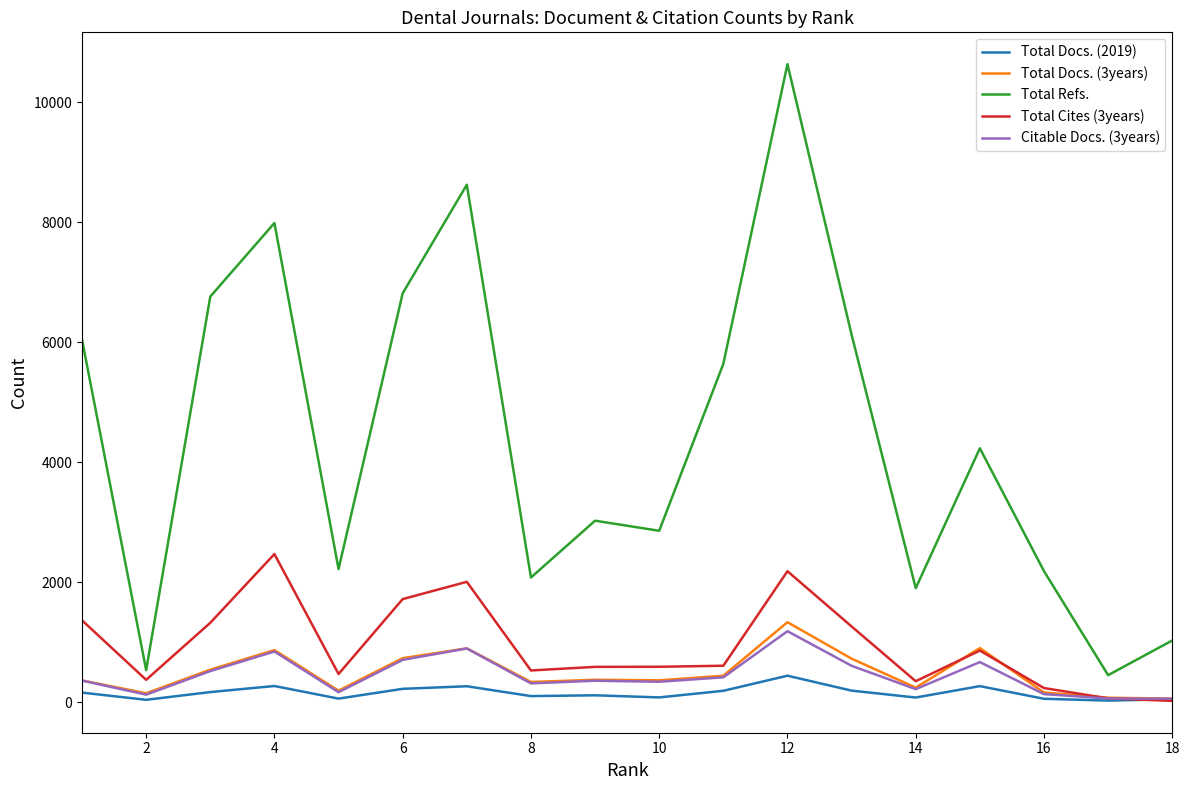

What is the lowest value of the Total Refs. series?

452